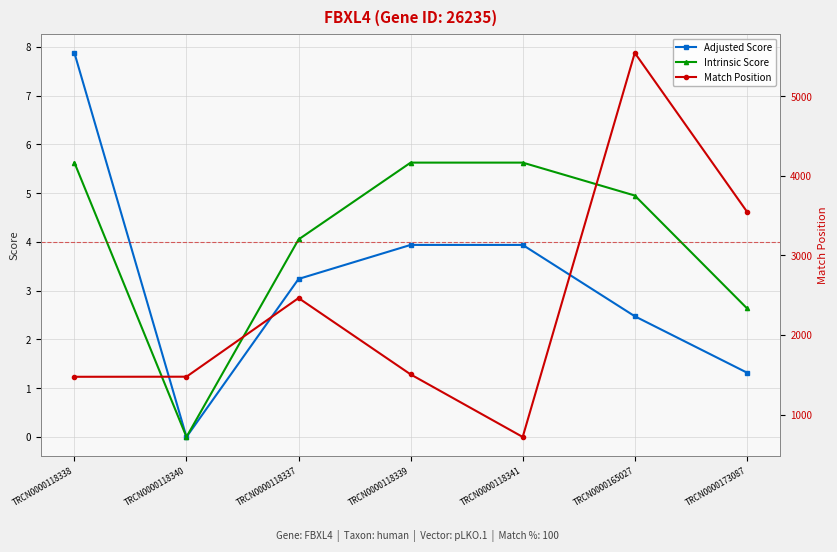

Is it true that Match Position equals 1475.0 at TRCN0000118340?

True